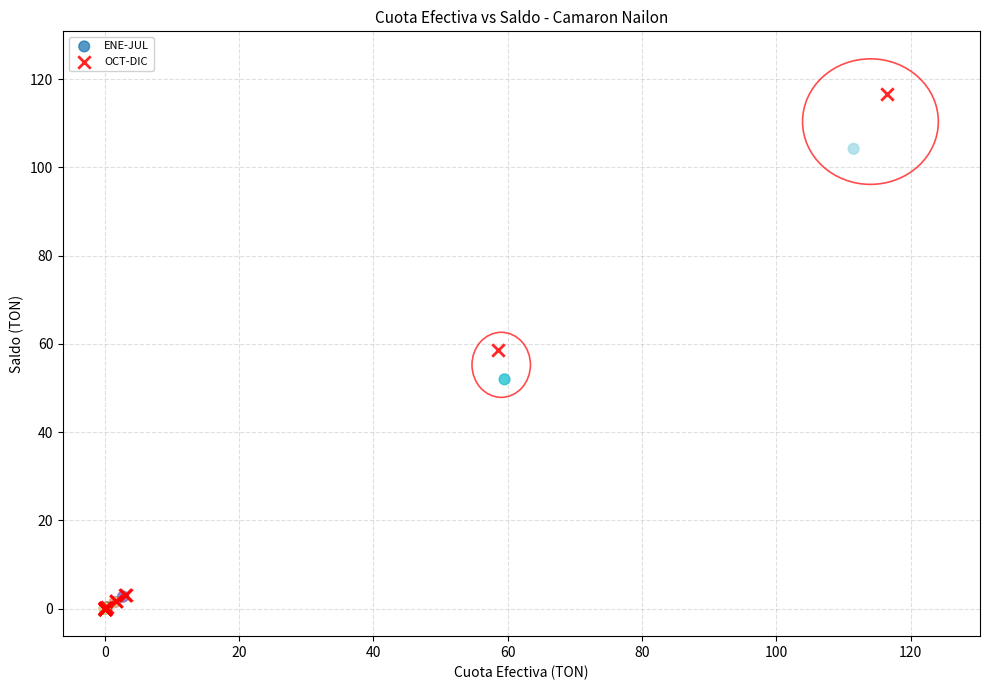

Which series has the widest spread of Y values?

OCT-DIC